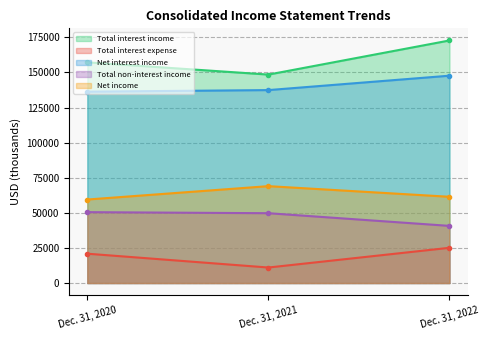

What is the value of the Total non-interest income point at the 2nd from the left?

49735